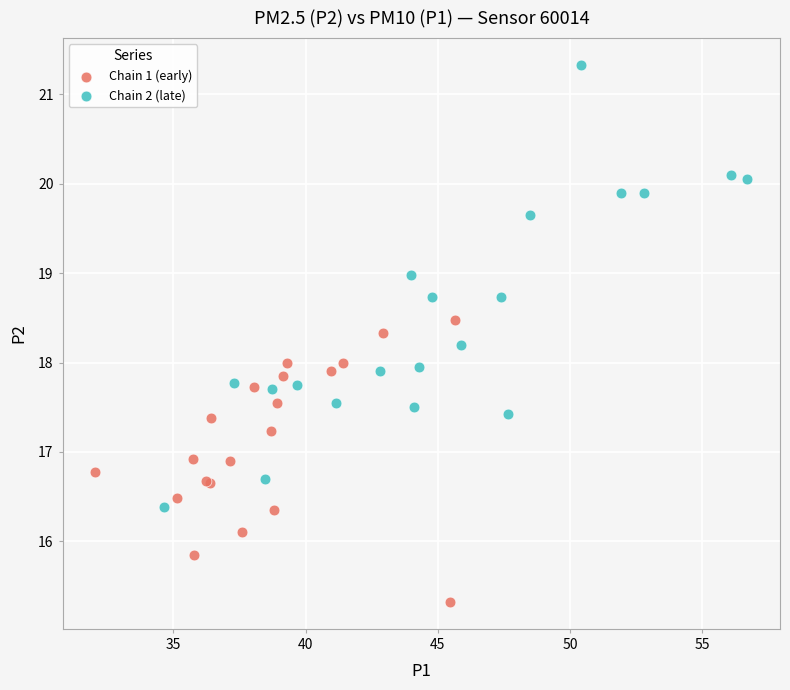

Which series reaches the minimum Y coordinate?

Chain 1 (early)